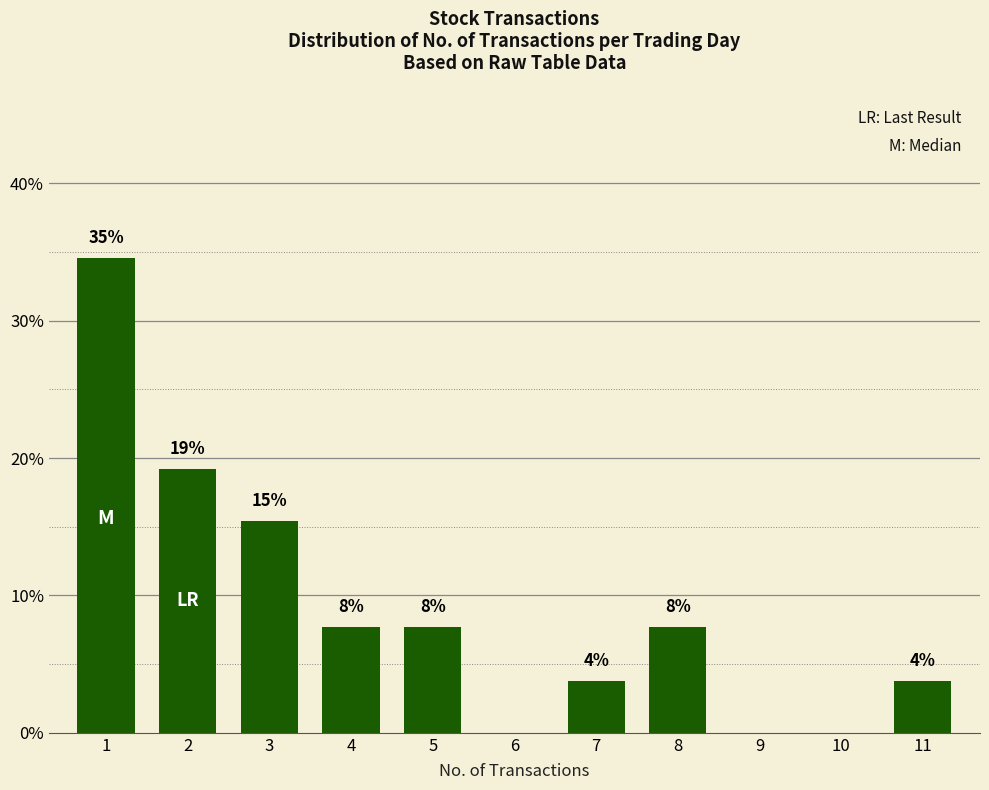

What is the difference between the maximum and minimum values?

34.6